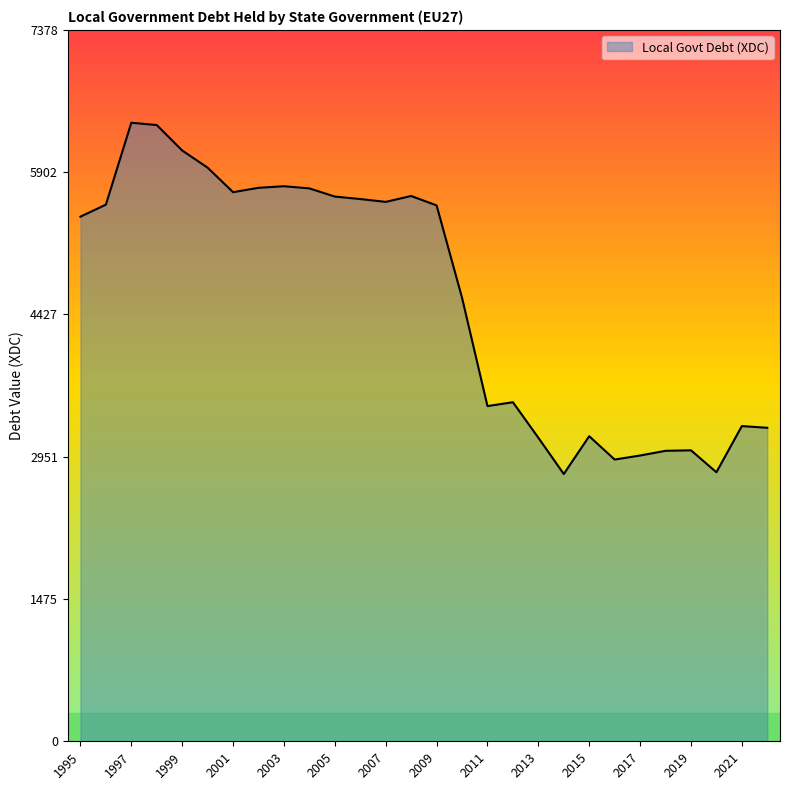

What is the difference between the maximum and minimum values?

3643.8